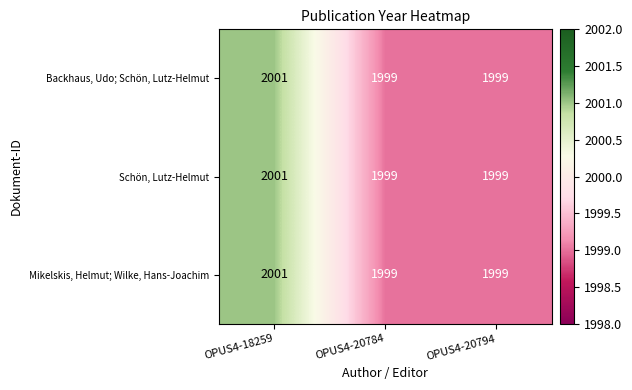

The value of Mikelskis, Helmut; Wilke, Hans-Joachim at OPUS4-20794 is 1999. True or false?

True